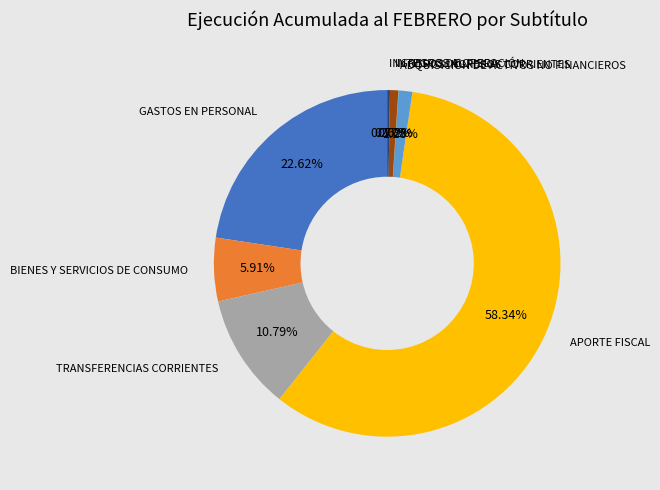

Is there any slice that represents more than half of the pie?

Yes